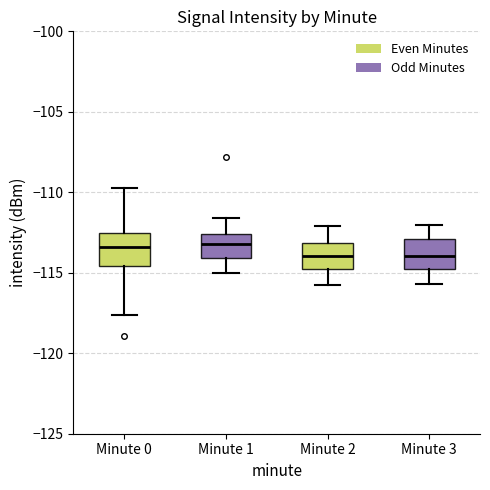

Reading left to right, read every box against the y-axis: the position of its median line, the range the box covers, and the ends of its whiskers. The values are not printed on the chart, so give them approximately, as read against the axis.

Minute 0: median -113.5, box -114.5 to -112.5, whiskers -117.5 to -109.5
Minute 1: median -113.0, box -114.0 to -112.5, whiskers -115.0 to -111.5
Minute 2: median -114.0, box -115.0 to -113.0, whiskers -116.0 to -112.0
Minute 3: median -114.0, box -115.0 to -113.0, whiskers -115.5 to -112.0